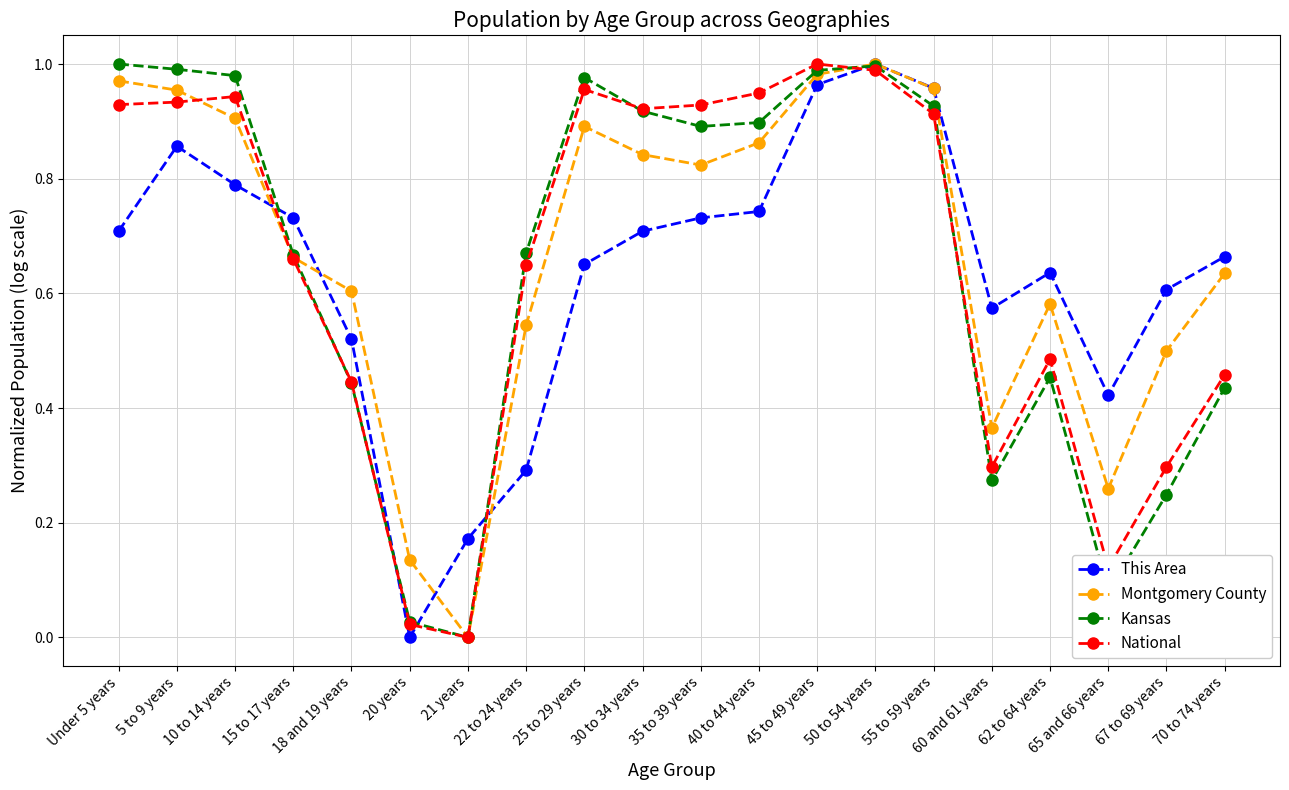

How many data points in This Area are above 0?

19